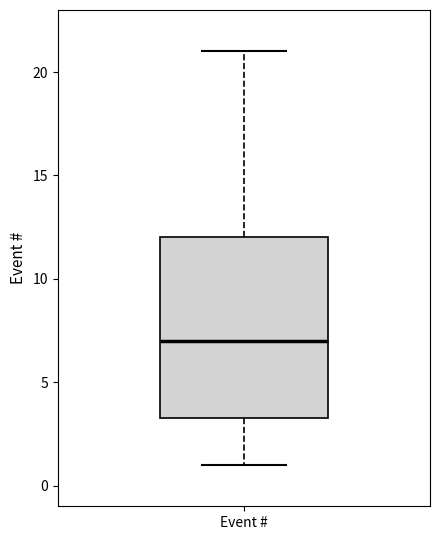

Where does the upper whisker of the box for Event # end on the y-axis? The values are not printed on the chart, so give them approximately, as read against the axis.

21.0